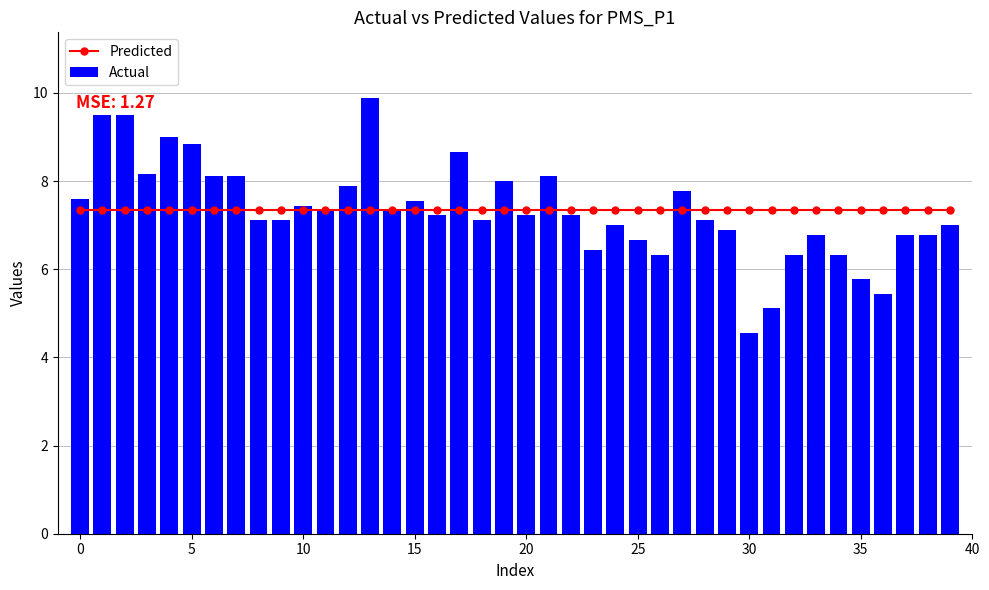

How many data points in Actual are above 7?

25